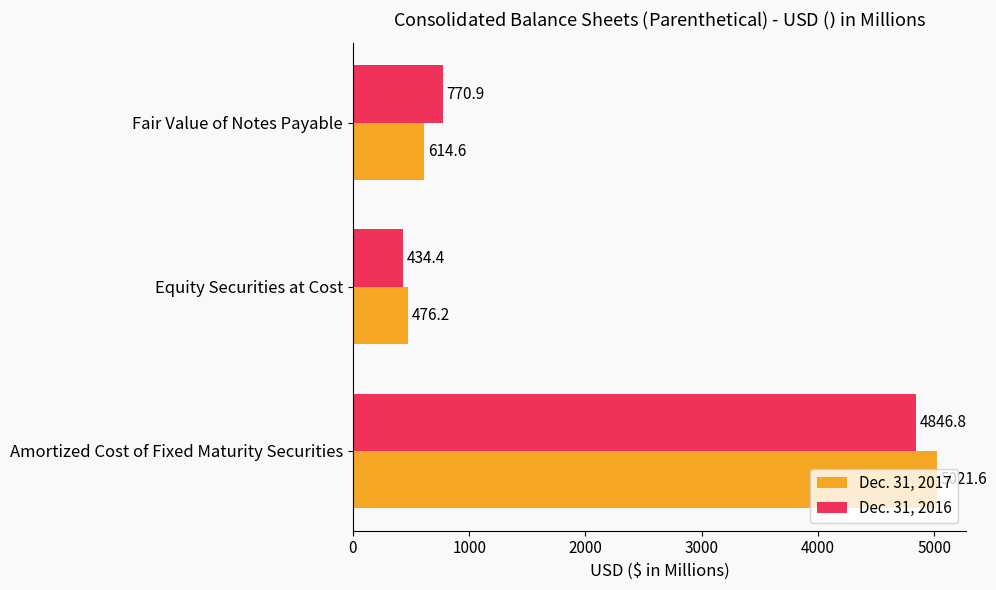

Where is Dec. 31, 2016 nearest to the value 2640?

Fair Value of Notes Payable